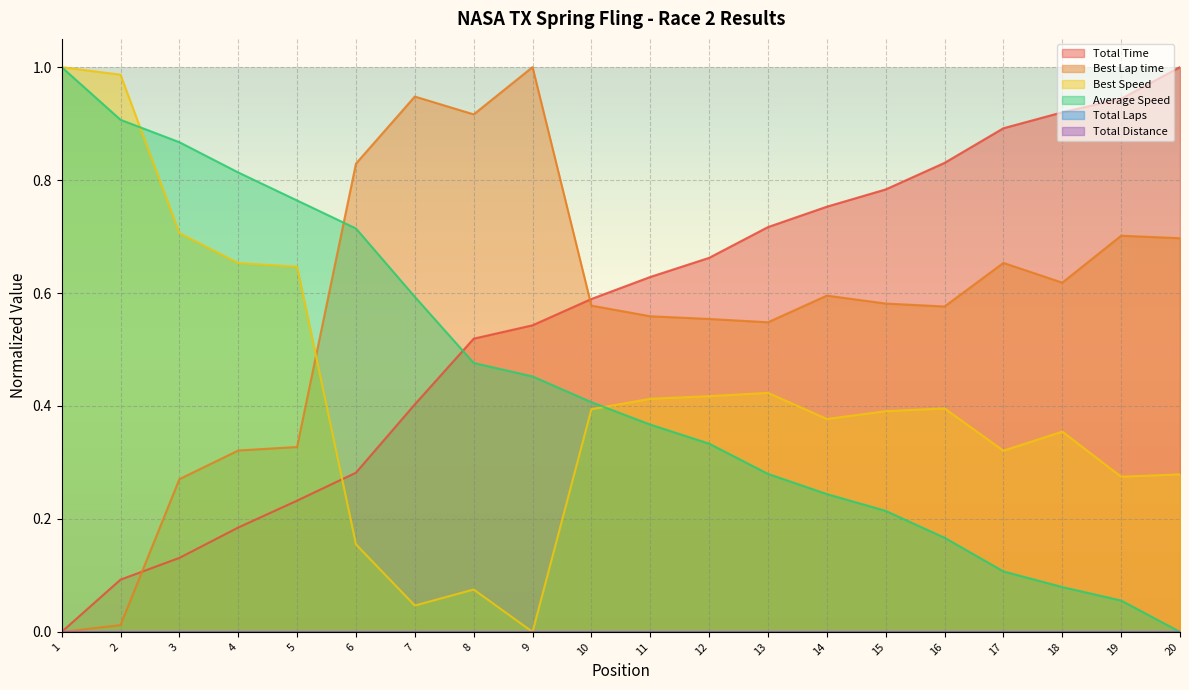

What is the approximate value of Best Lap time at 16?

0.6